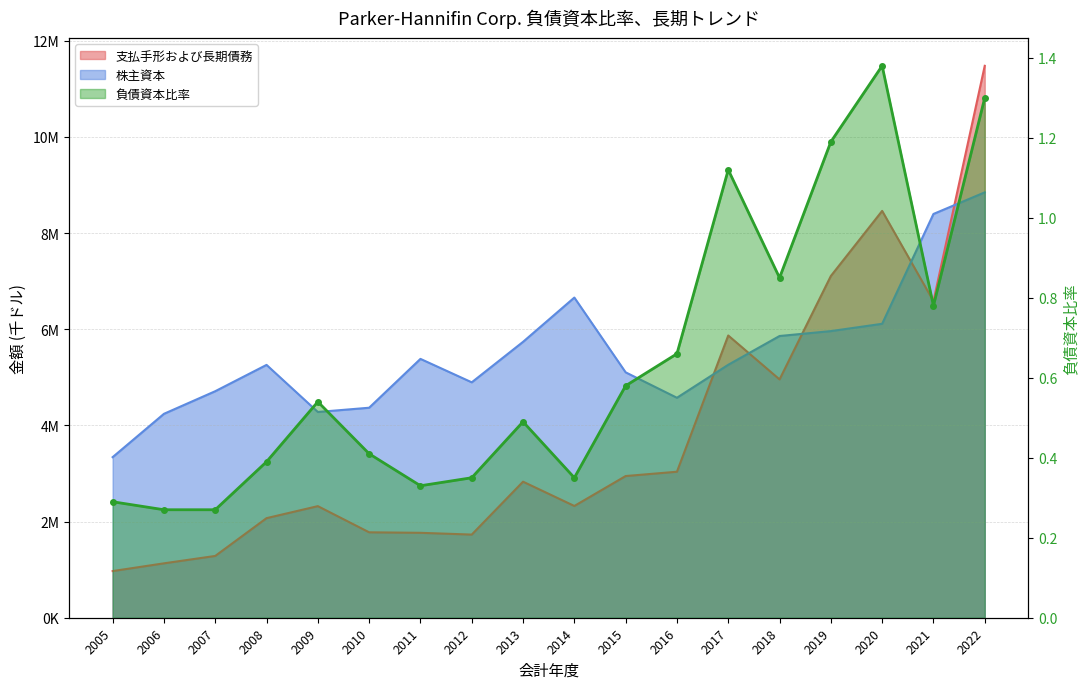

How many values in the 支払手形および長期債務 series are below 2829786?

9